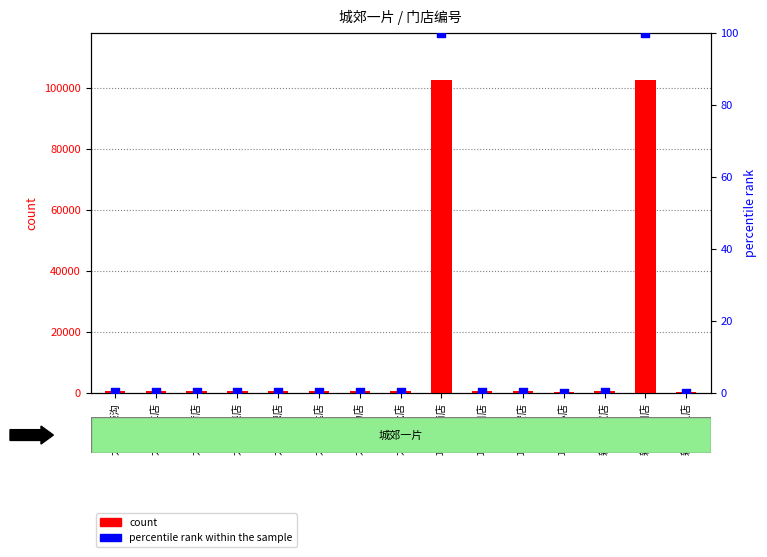

What are all the series names shown in the legend?

count, percentile rank within the sample